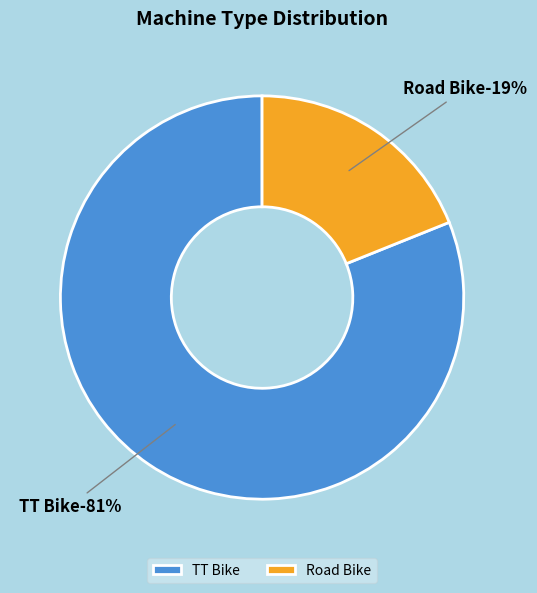

What is the smallest slice in the pie chart?

Road Bike